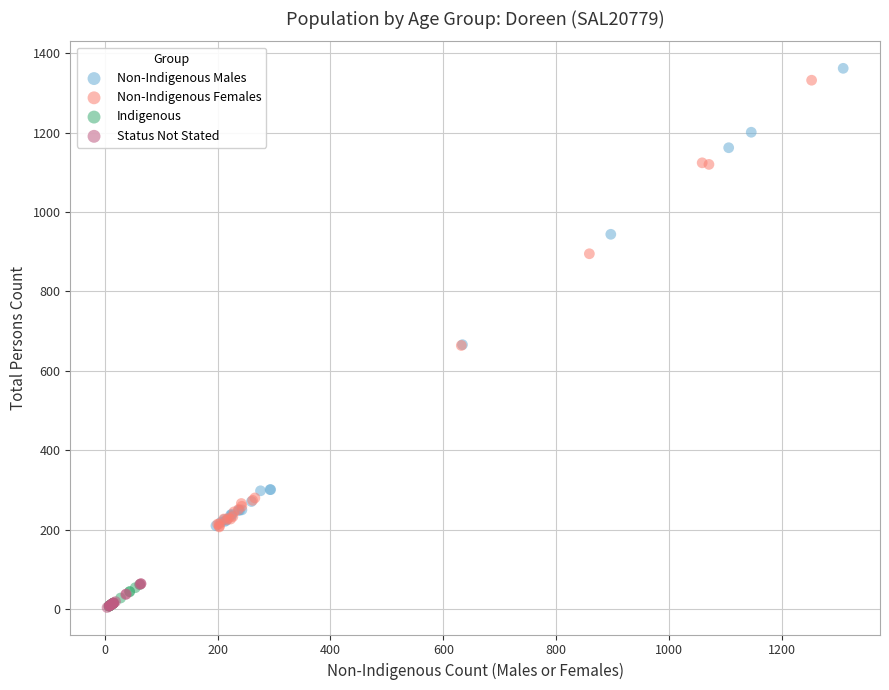

Which series has the largest Y range (max minus min)?

Non-Indigenous Males